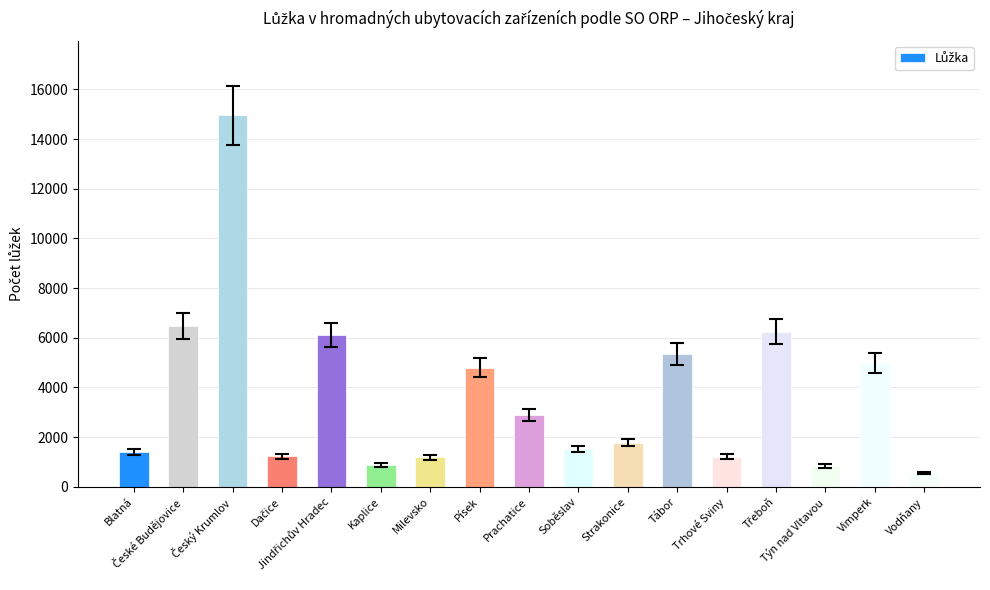

What is the sum of the values at Tábor and Prachatice?

8232